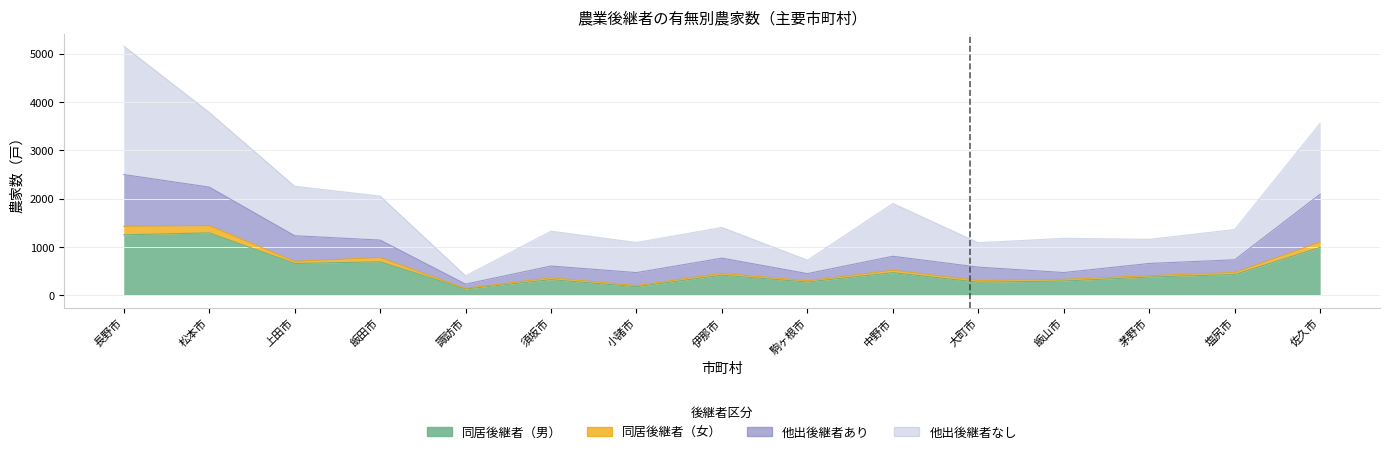

What is the label of the 10th point from the left?

中野市